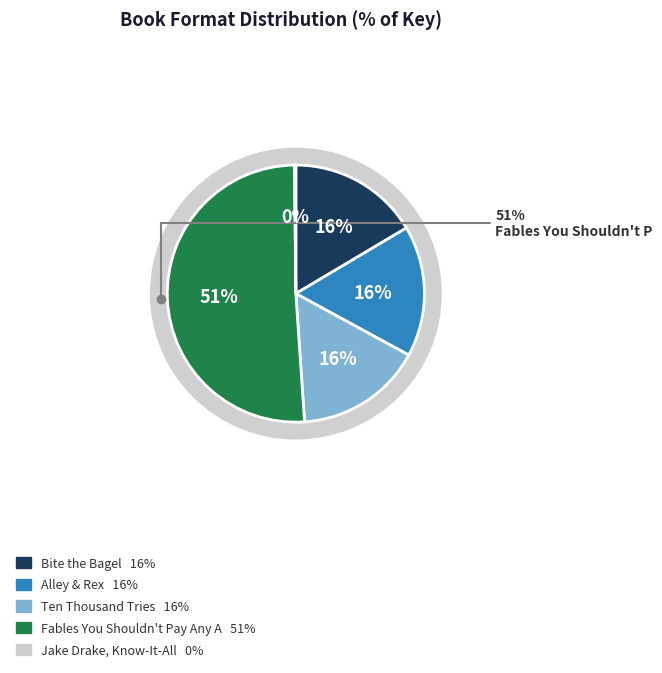

What is the smallest slice in the pie chart?

Jake Drake, Know-It-All